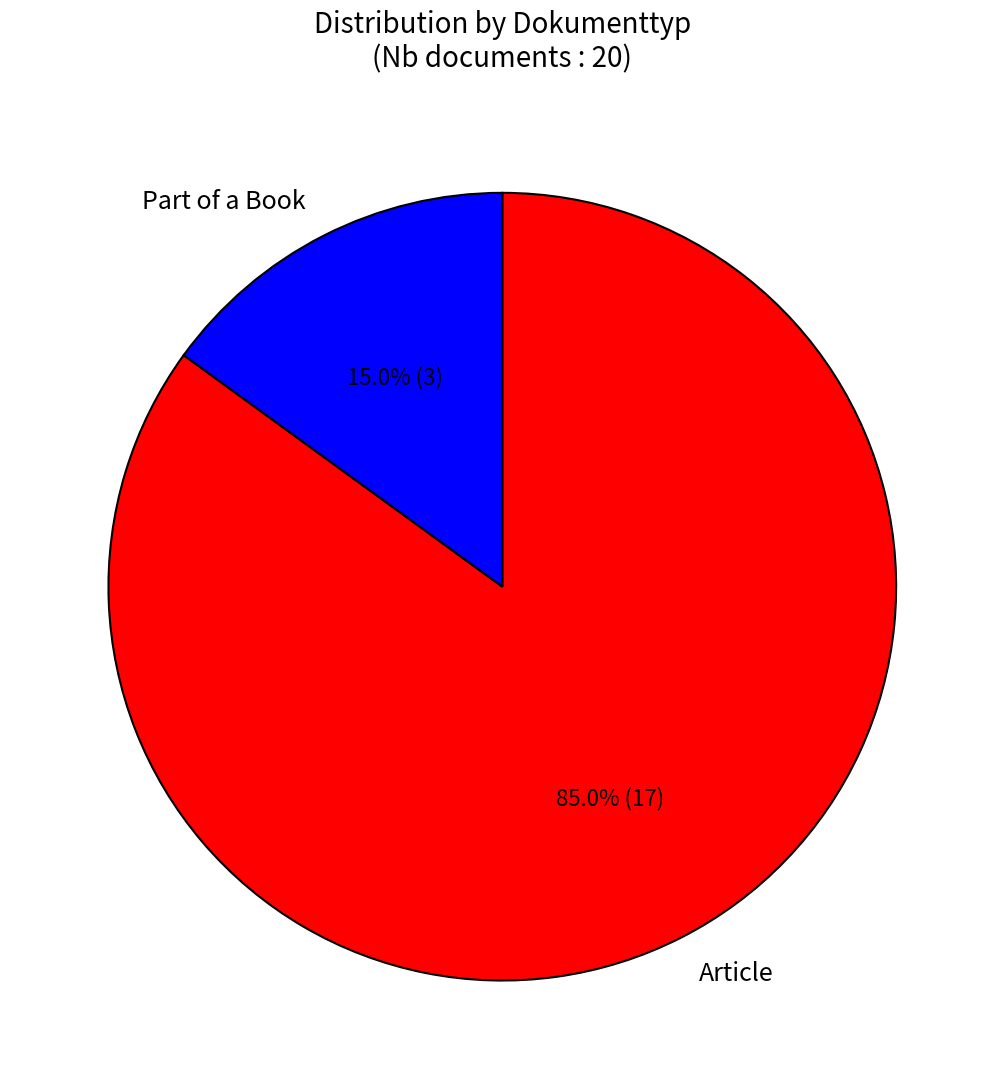

Count the number of slices in the pie.

2